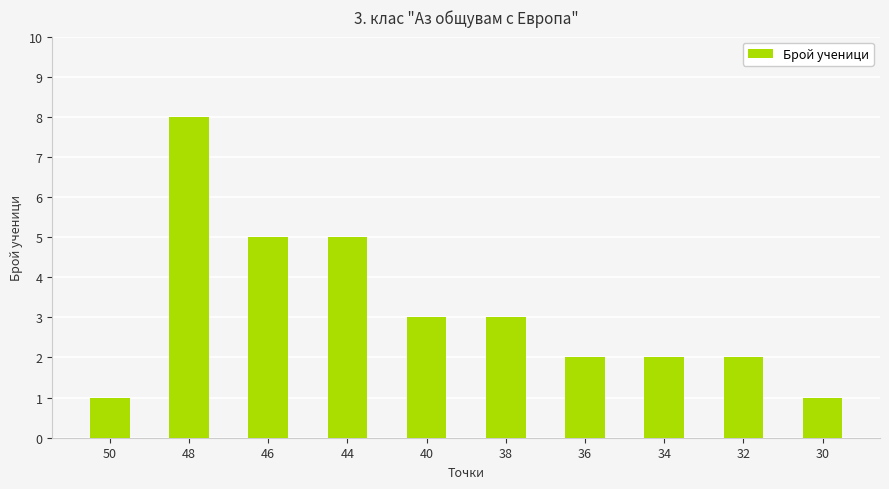

Approximately how many times larger is the value at 48 compared to 46?

1.6